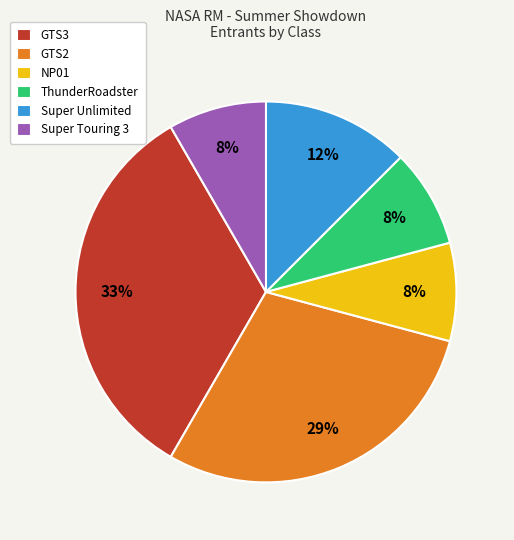

Which has a higher value, ThunderRoadster or GTS3?

GTS3